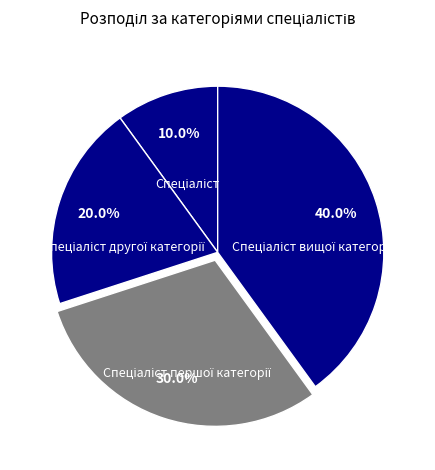

Does any single category account for the majority?

No